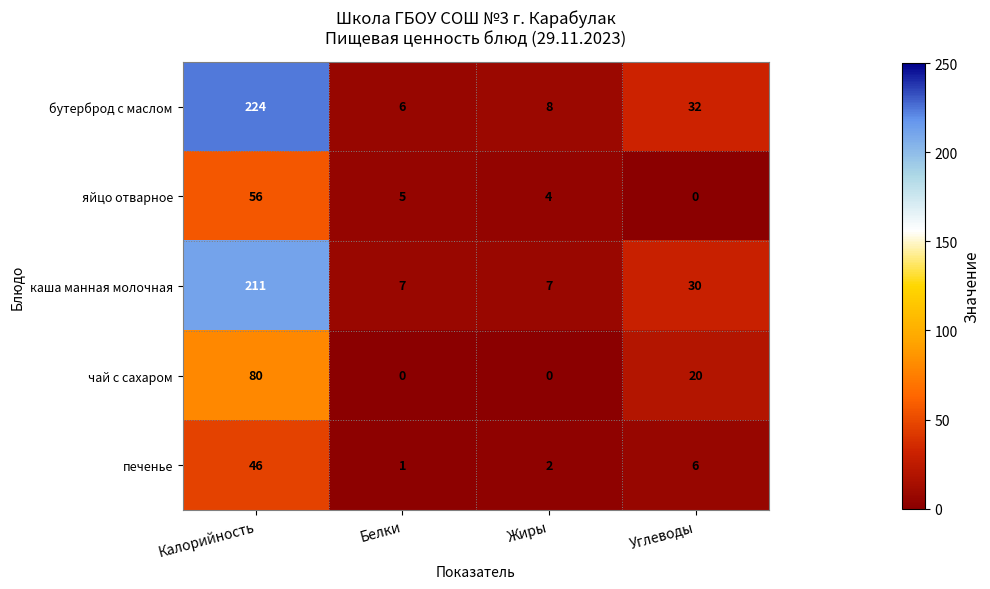

Which series changed the most between Калорийность and Белки?

бутерброд с маслом